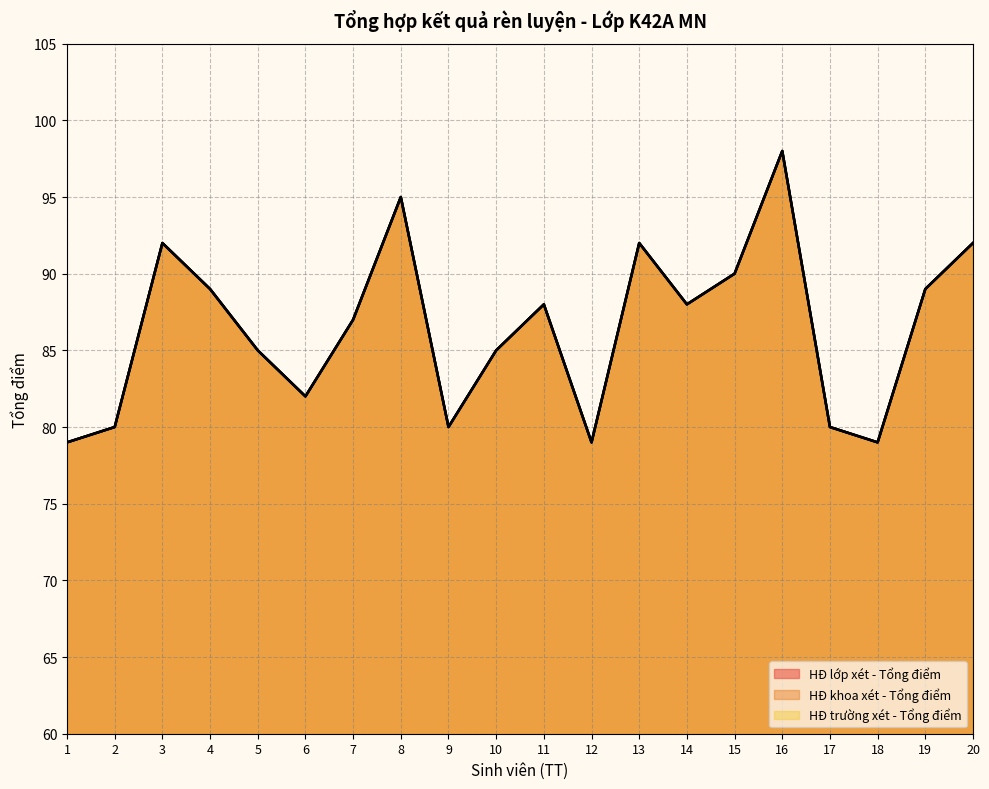

True or false: HĐ lớp xét - Tổng điểm has more than 1 interior local peaks.

True